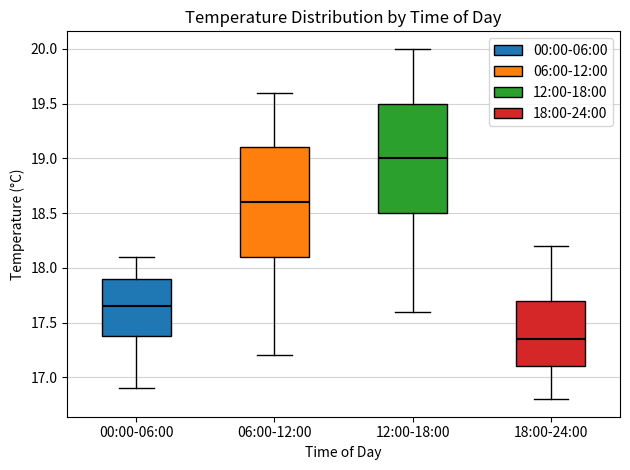

Reading left to right, read every box against the y-axis: the position of its median line, the range the box covers, and the ends of its whiskers. The values are not printed on the chart, so give them approximately, as read against the axis.

00:00-06:00: median 17.65, box 17.40 to 17.90, whiskers 16.90 to 18.10
06:00-12:00: median 18.60, box 18.10 to 19.10, whiskers 17.20 to 19.60
12:00-18:00: median 19.00, box 18.50 to 19.50, whiskers 17.60 to 20.00
18:00-24:00: median 17.35, box 17.10 to 17.70, whiskers 16.80 to 18.20